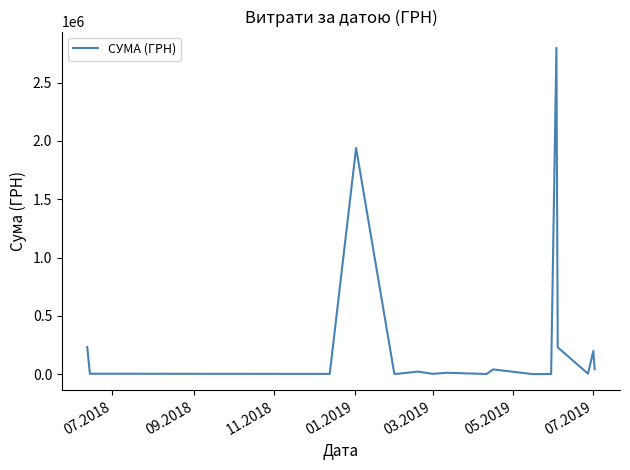

What is the difference between the maximum and second lowest values?

2798153.1